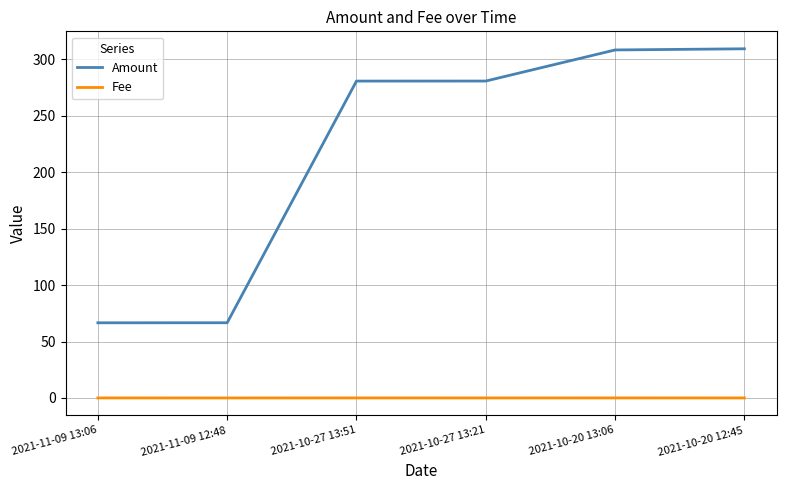

Does the chart display data point markers on the line(s)?

No